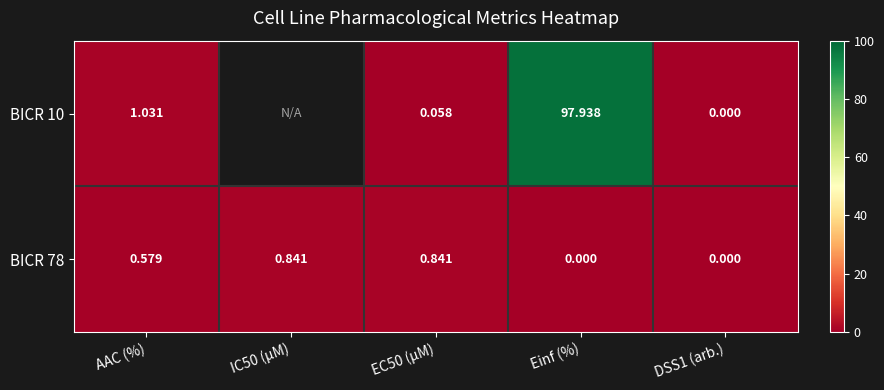

How many BICR 78 values are between 0 and 1?

5